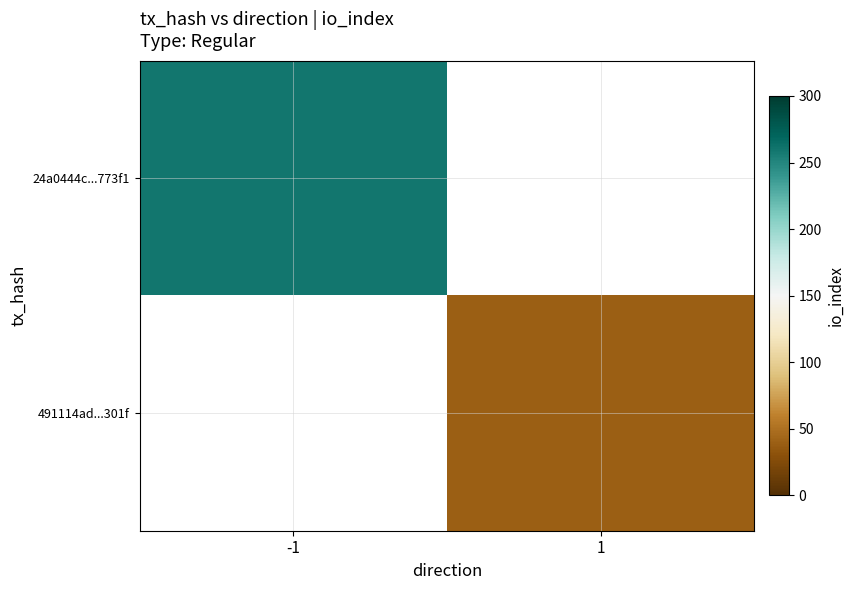

How many values in 491114ad...301f are above zero?

1